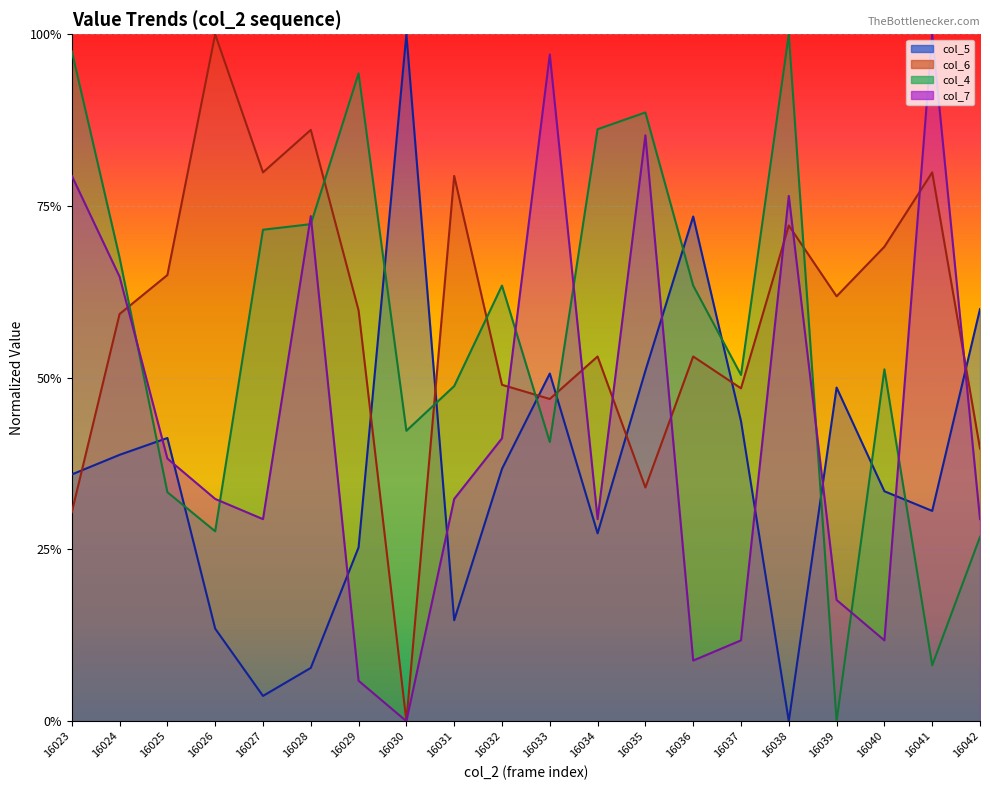

Reading right to left, list all the values displayed in this chart.

col_4: 16042=0.3	16041=0.1	16040=0.5	16039=0.0	16038=1.0	16037=0.5	16036=0.6	16035=0.9	16034=0.9	16033=0.4	16032=0.6	16031=0.5	16030=0.4	16029=0.9	16028=0.7	16027=0.7	16026=0.3	16025=0.3	16024=0.7	16023=1.0
col_5: 16042=0.6	16041=0.3	16040=0.3	16039=0.5	16038=0.0	16037=0.4	16036=0.7	16035=0.5	16034=0.3	16033=0.5	16032=0.4	16031=0.1	16030=1.0	16029=0.3	16028=0.1	16027=0.0	16026=0.1	16025=0.4	16024=0.4	16023=0.4
col_6: 16042=0.4	16041=0.8	16040=0.7	16039=0.6	16038=0.7	16037=0.5	16036=0.5	16035=0.3	16034=0.5	16033=0.5	16032=0.5	16031=0.8	16030=0.0	16029=0.6	16028=0.9	16027=0.8	16026=1.0	16025=0.6	16024=0.6	16023=0.3
col_7: 16042=0.3	16041=1.0	16040=0.1	16039=0.2	16038=0.8	16037=0.1	16036=0.1	16035=0.9	16034=0.3	16033=1.0	16032=0.4	16031=0.3	16030=0.0	16029=0.1	16028=0.7	16027=0.3	16026=0.3	16025=0.4	16024=0.6	16023=0.8